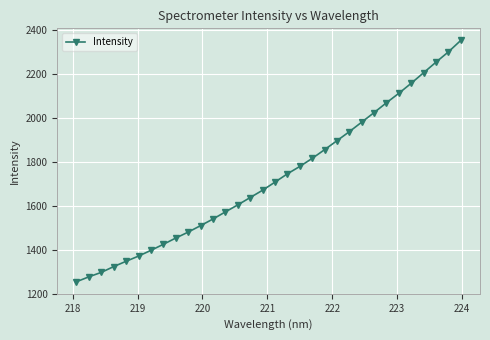

Is this an area chart (filled region under the line)?

No